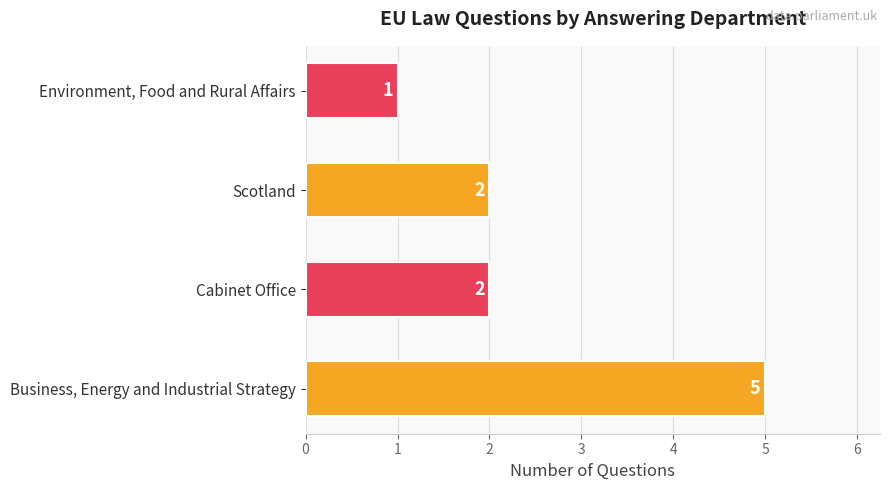

Does the chart contain stacked bars?

No